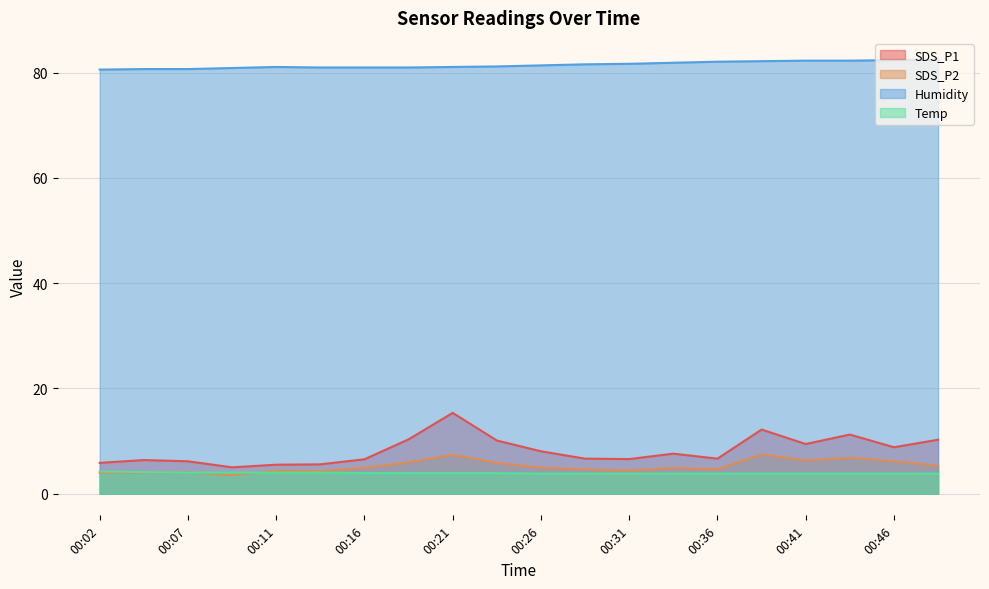

What is the maximum value shown in the chart?

82.5